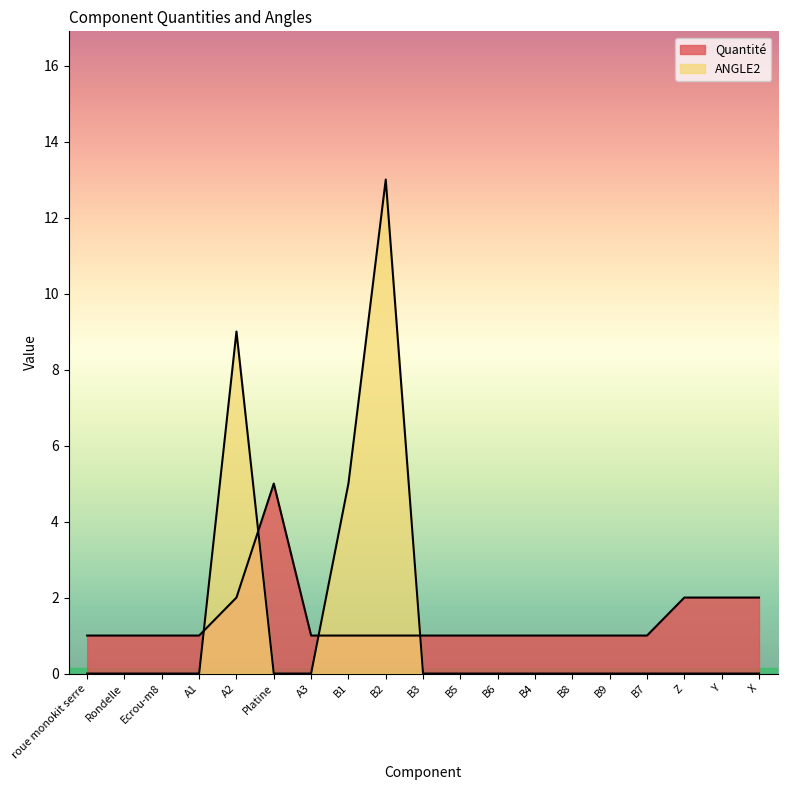

What is the sum of all ANGLE2 values?

27